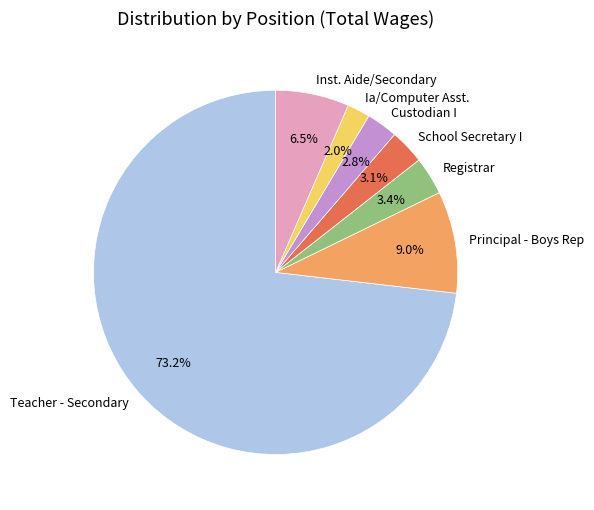

What is the smallest slice in the pie chart?

Ia/Computer Asst.